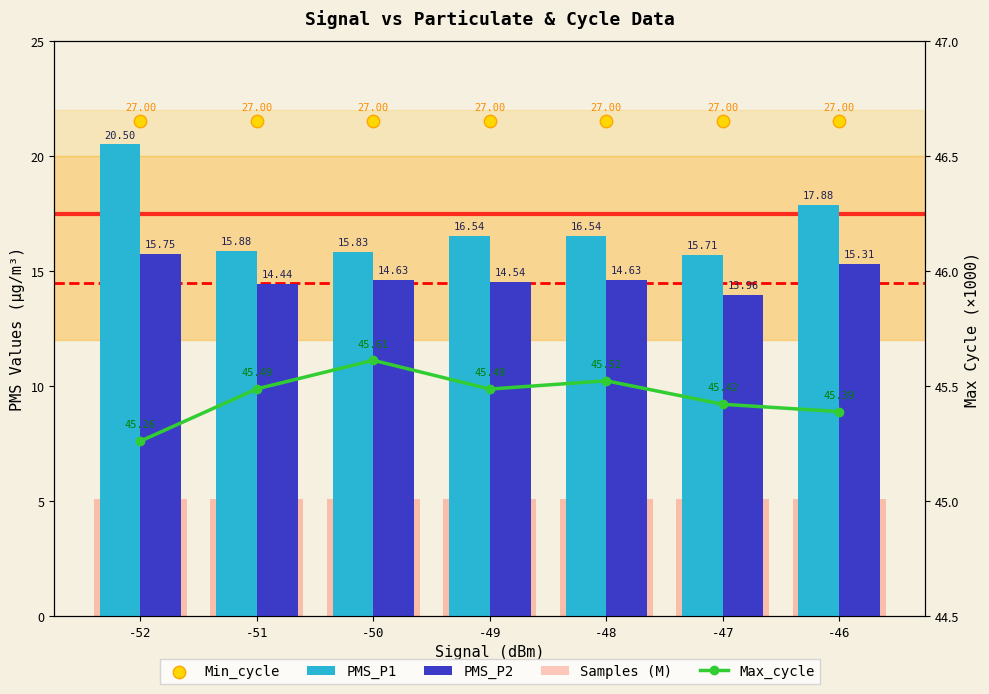

What is the total value across all series at -46?

105.2